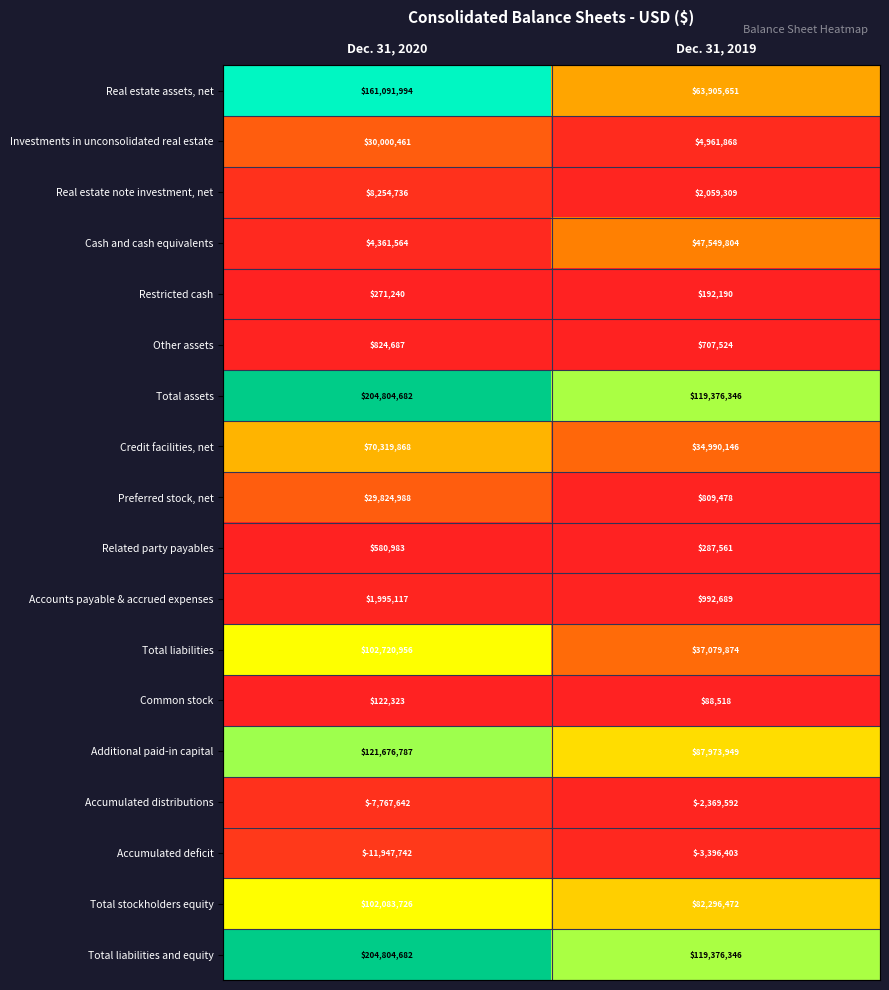

Which series has the widest spread of values?

Real estate assets, net